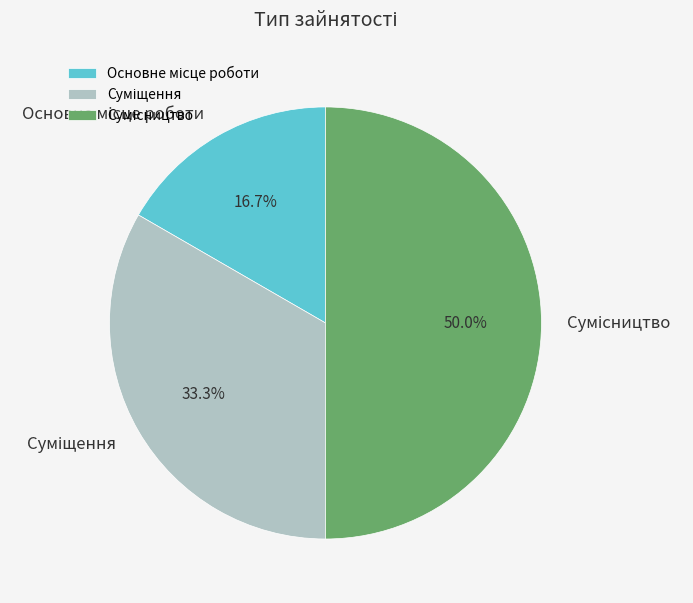

How many segments does this pie chart have?

3